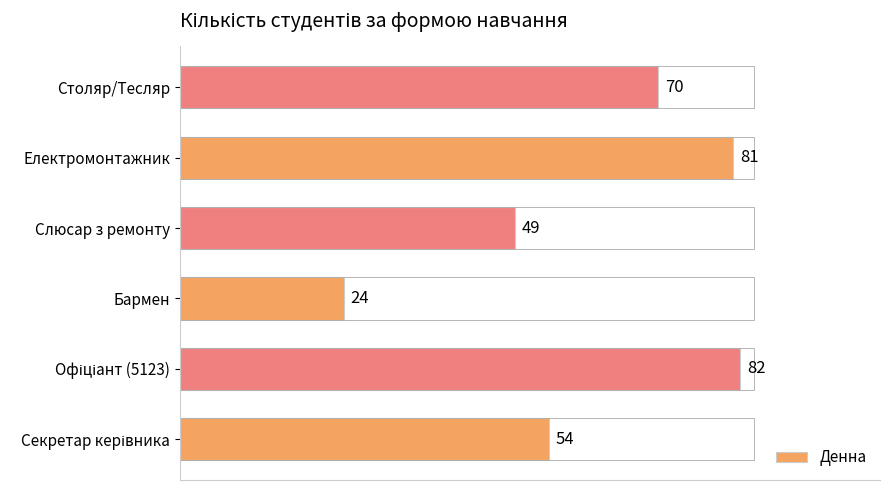

The value at Електромонтажник is 112. True or false?

False